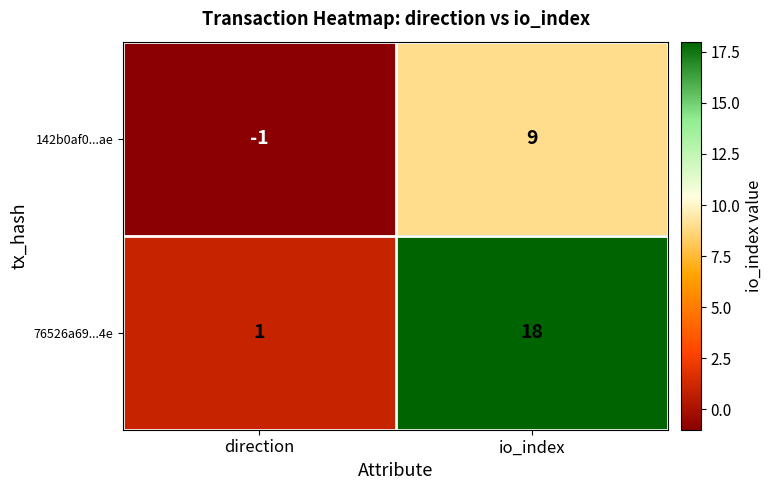

What is the sum of the 76526a69...4e values at direction and io_index?

19